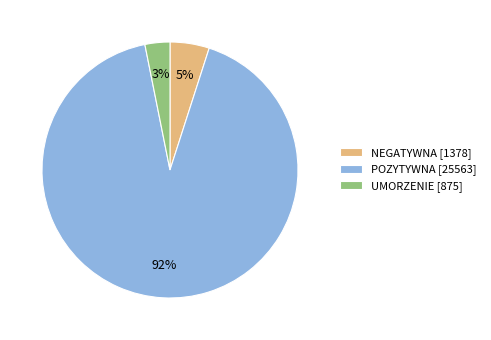

Is it true that POZYTYWNA is 92% of the pie?

True